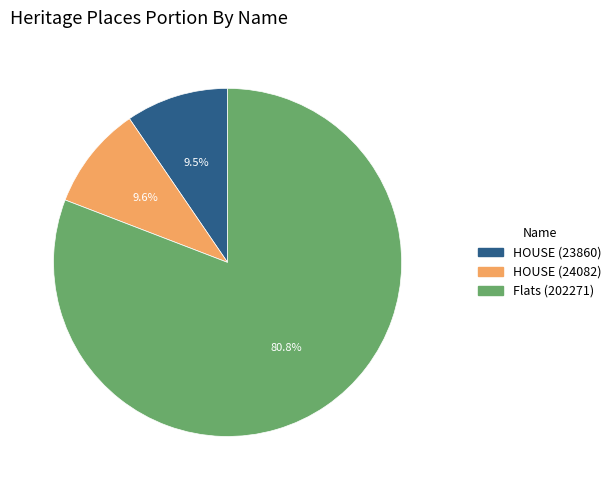

Approximately how many times larger is the value at HOUSE (24082) compared to HOUSE (23860)?

1.0